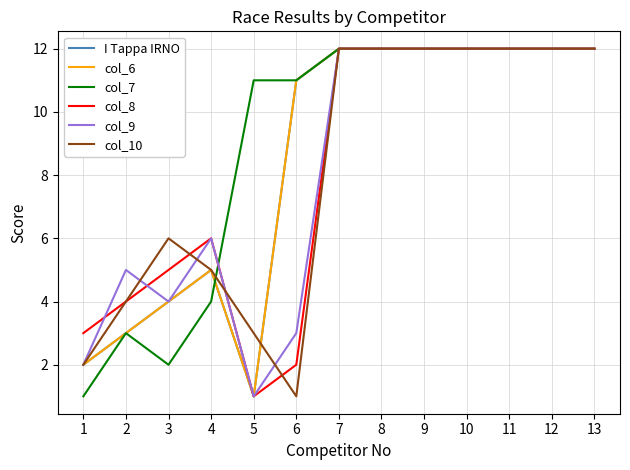

Which series ends up on top after the final intersection of col_10 and col_9?

col_9